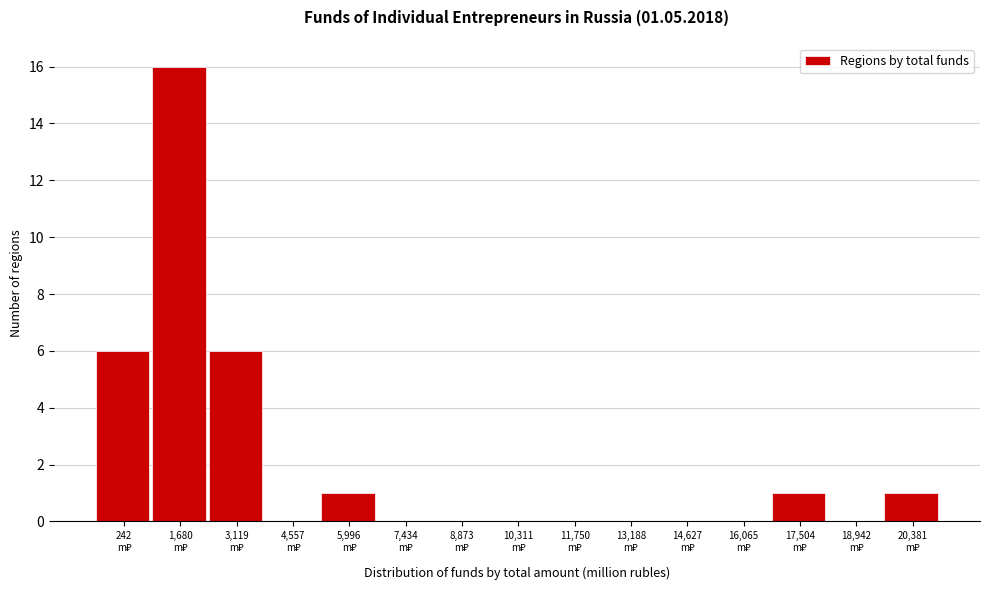

What is the sum of all values?

31